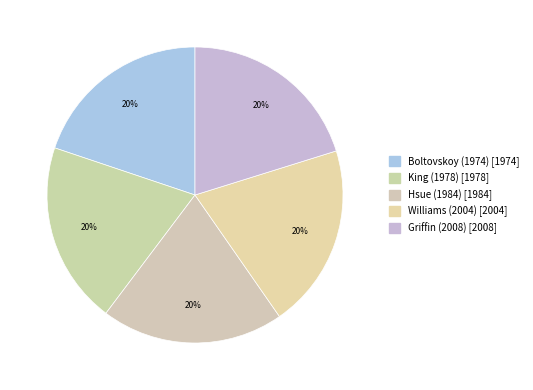

Which category has the biggest portion of the pie?

Griffin (2008)